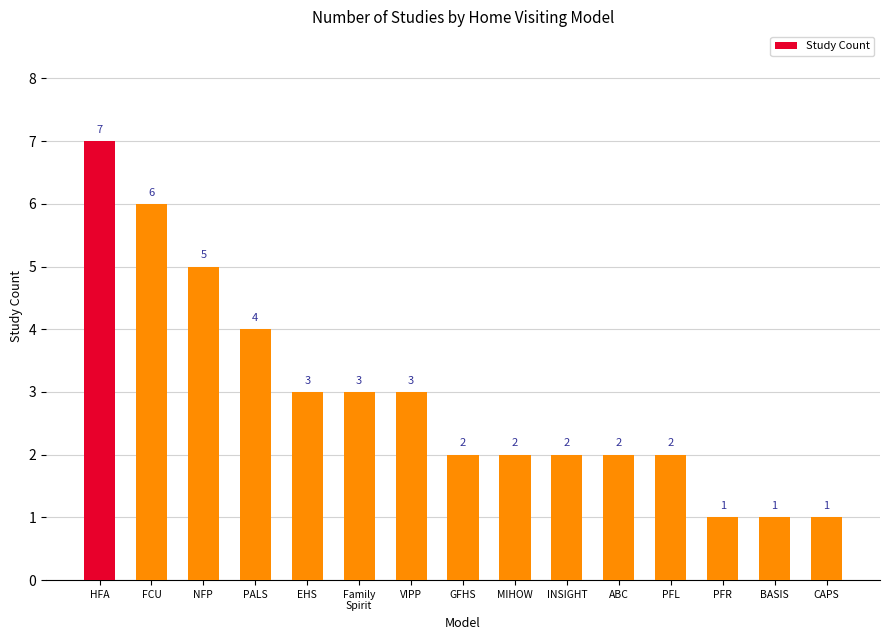

What is the difference between the values at HFA and MIHOW?

5